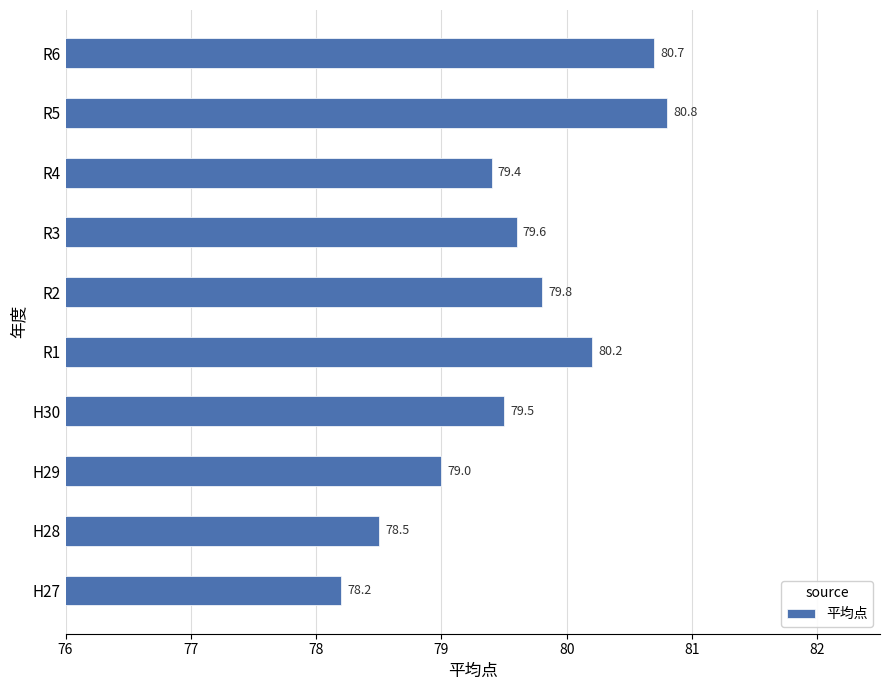

What is the minimum value shown in the chart?

78.2